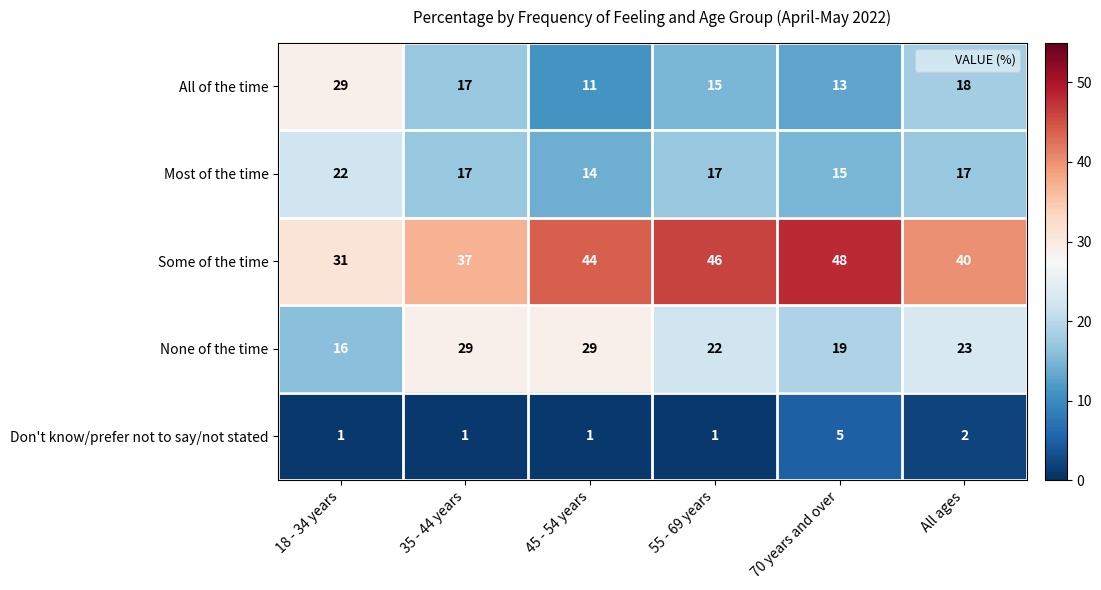

What is the minimum value shown in the chart?

1